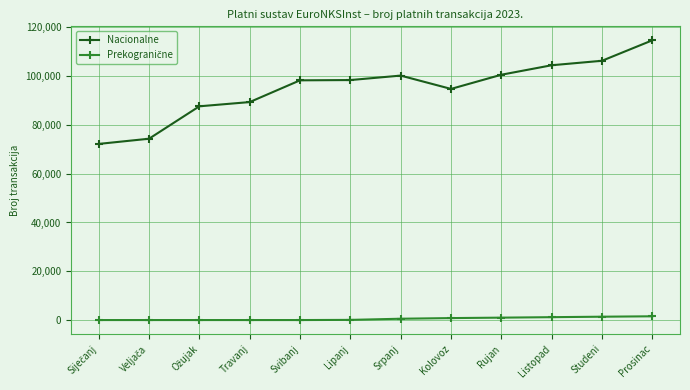

What is the label of the 4th point from the left?

Travanj